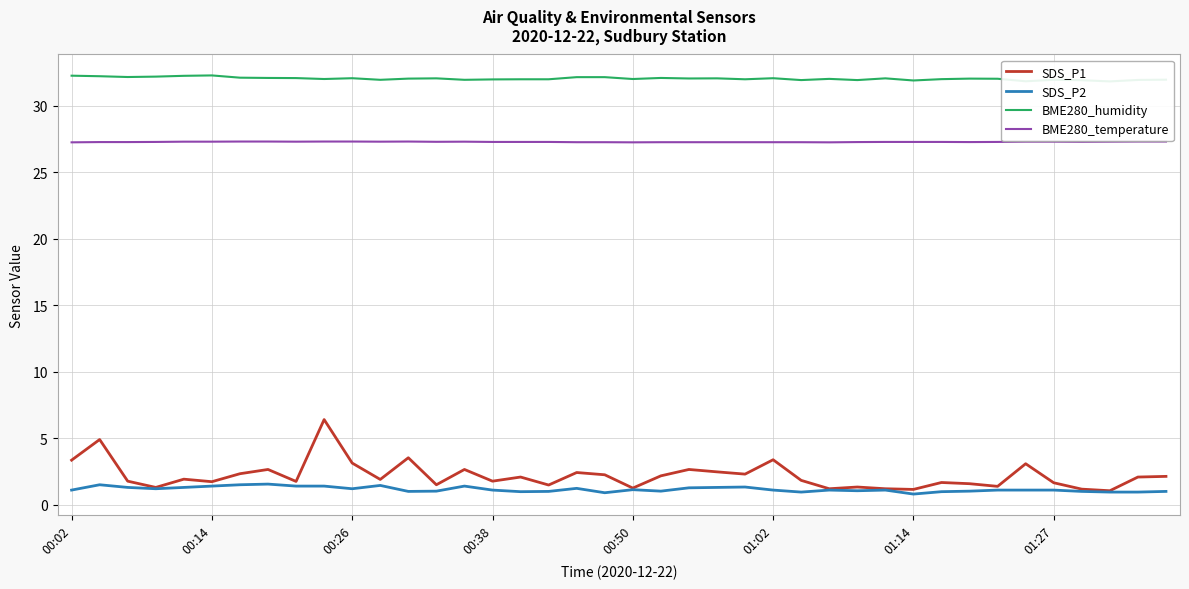

Reading right to left, transcribe all the data shown in this chart.

SDS_P1: 2.1	2.1	1.1	1.2	1.6	3.1	1.4	1.6	1.7	1.1	1.2	1.3	1.2	1.8	3.4	2.3	2.5	2.6	2.2	1.2	2.2	2.4	1.5	2.1	1.8	2.6	1.5	3.5	1.9	3.1	6.4	1.8	2.6	2.3	1.7	1.9	1.3	1.8	4.9	3.4
SDS_P2: 1.0	0.9	0.9	1.0	1.1	1.1	1.1	1.0	1.0	0.8	1.1	1.1	1.1	0.9	1.1	1.3	1.3	1.3	1.0	1.1	0.9	1.2	1.0	1.0	1.1	1.4	1.0	1.0	1.4	1.2	1.4	1.4	1.6	1.5	1.4	1.3	1.2	1.3	1.5	1.1
BME280_humidity: 31.9	31.9	31.8	31.9	31.9	31.8	32.0	32.0	32.0	31.9	32.0	31.9	32.0	31.9	32.1	32.0	32.0	32.0	32.1	32.0	32.1	32.1	32.0	32.0	32.0	31.9	32.0	32.0	31.9	32.1	32.0	32.1	32.1	32.1	32.3	32.2	32.2	32.1	32.2	32.2
BME280_temperature: 27.3	27.3	27.3	27.3	27.3	27.3	27.3	27.3	27.3	27.3	27.3	27.3	27.2	27.2	27.2	27.2	27.2	27.2	27.2	27.2	27.2	27.2	27.3	27.3	27.3	27.3	27.3	27.3	27.3	27.3	27.3	27.3	27.3	27.3	27.3	27.3	27.3	27.3	27.3	27.2